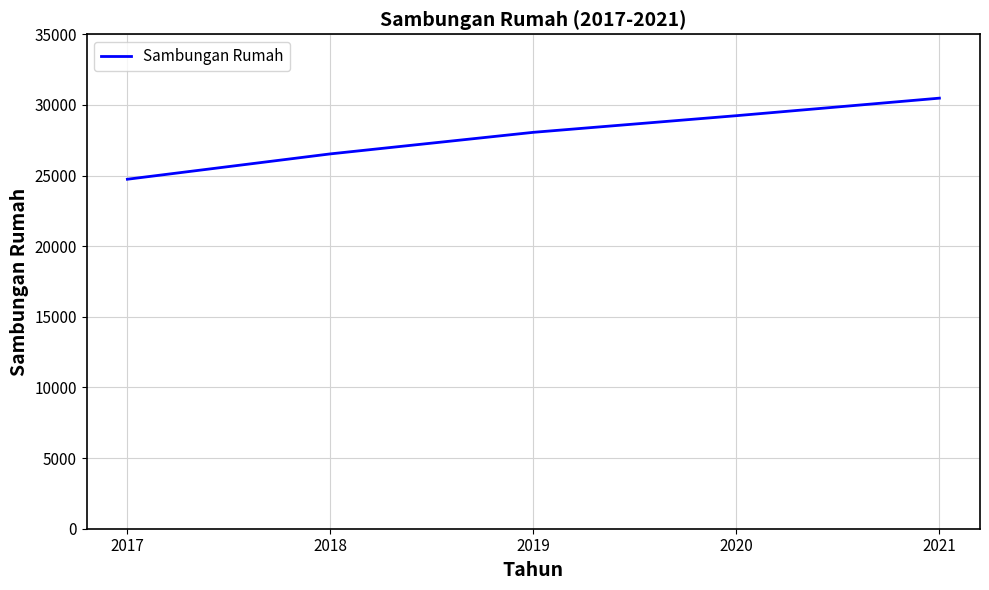

True or false: there are more than 1 points higher than both neighbors.

False